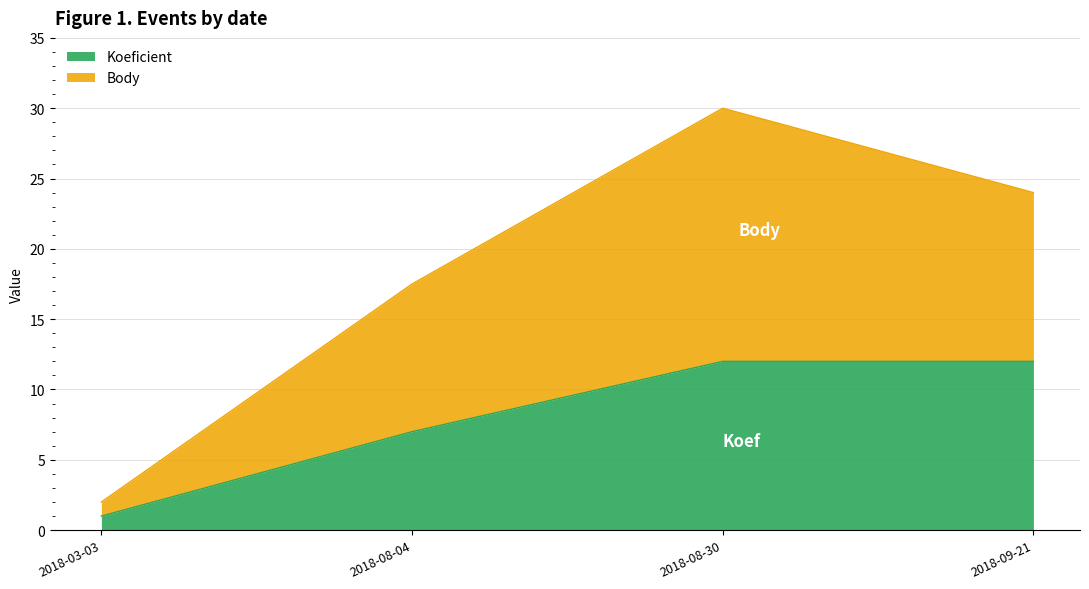

At which category is the sum across all series the highest?

2018-08-30